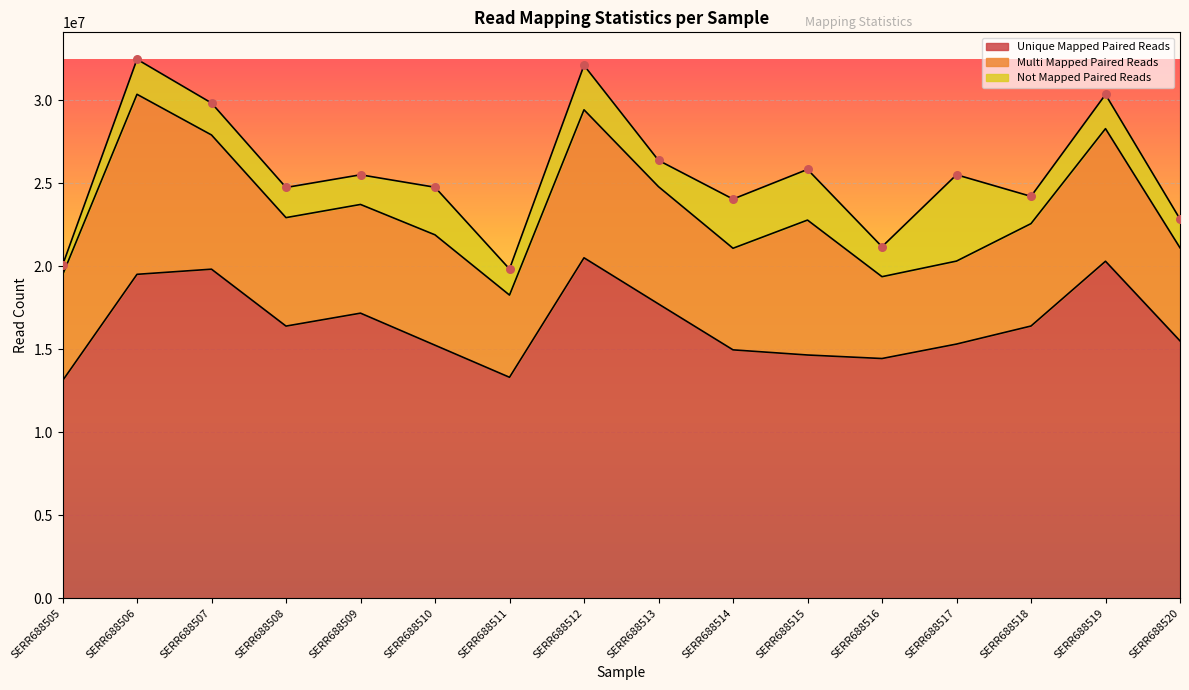

Is the value of Unique Mapped Paired Reads at SERR688505 greater than the value of Not Mapped Paired Reads at SERR688519?

Yes